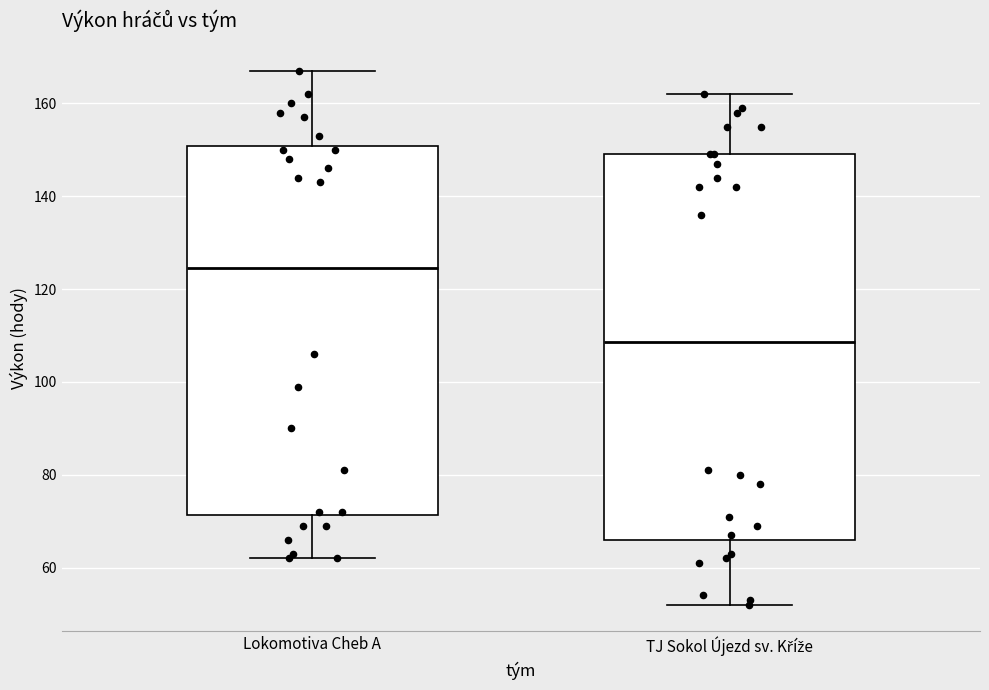

Which box has the lowest median line?

TJ Sokol Újezd sv. Kříže